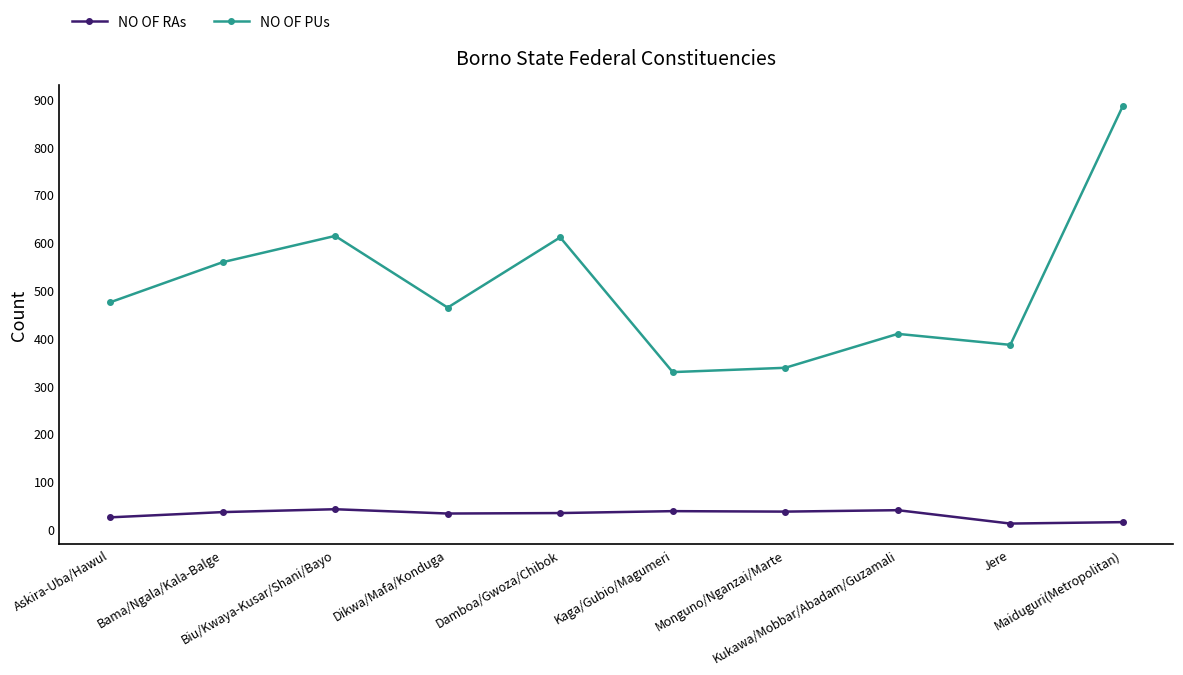

At which category is the sum across all series the highest?

Maiduguri(Metropolitan)